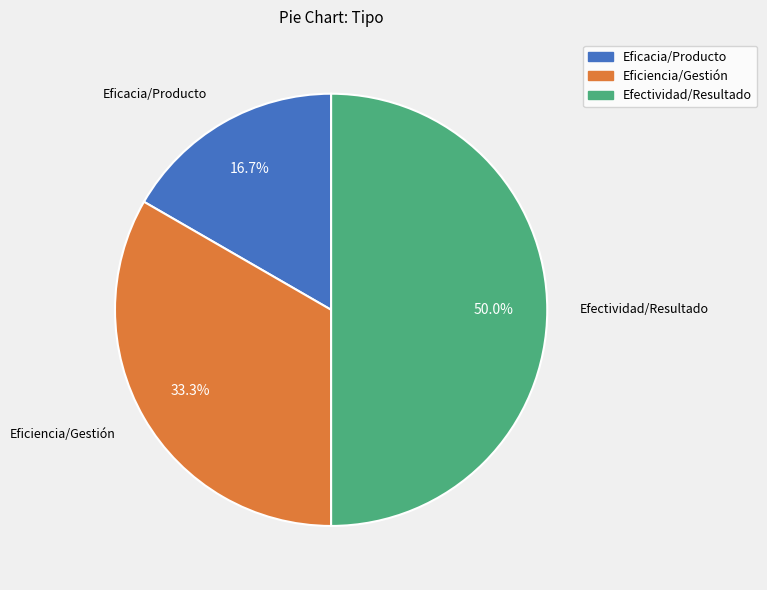

To the nearest percent, what percentage of the pie is Efectividad/Resultado?

50%